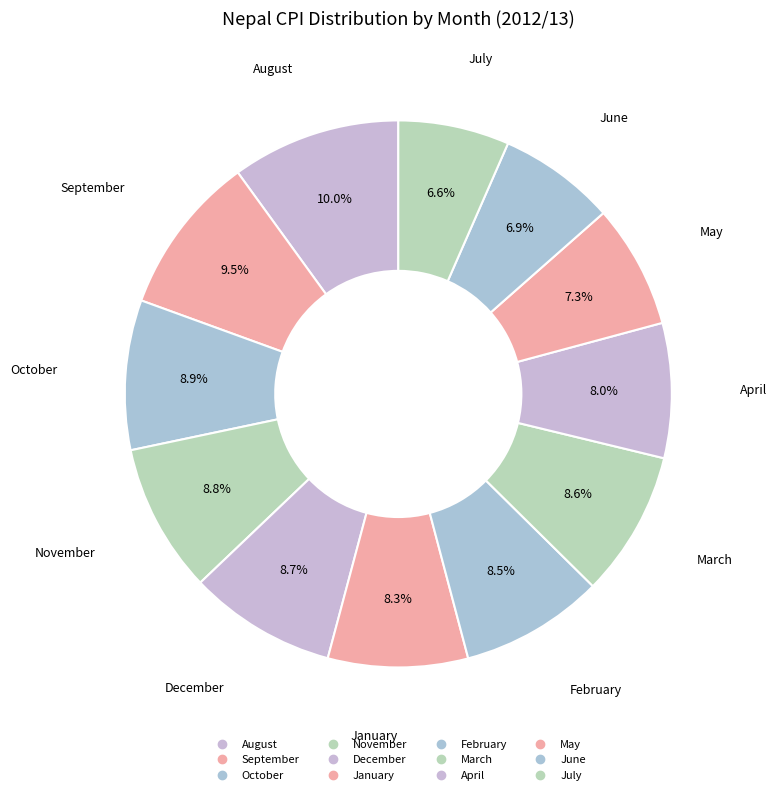

How many segments does this pie chart have?

12